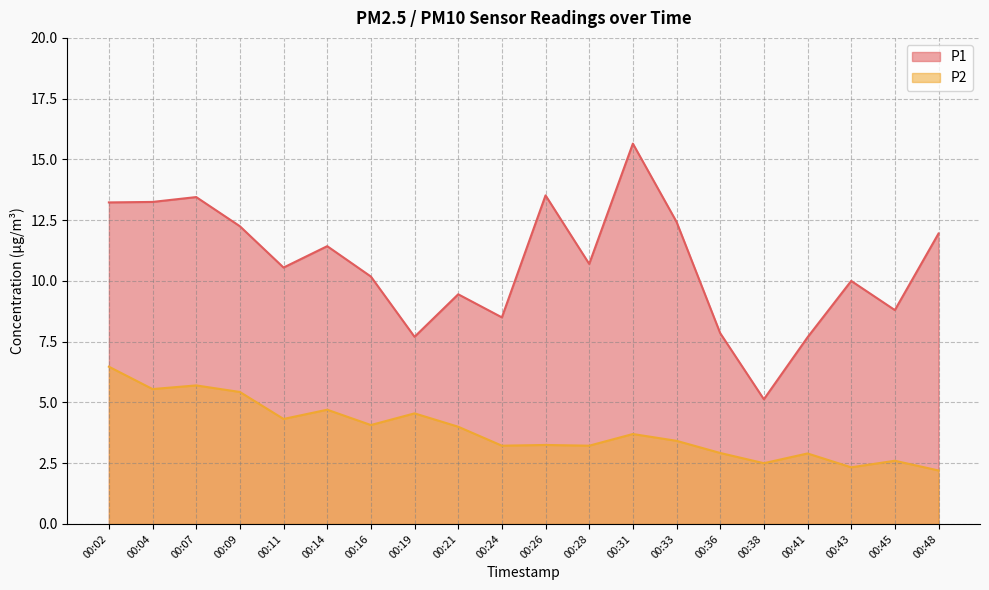

Reading left to right, list all the values displayed in this chart.

P1: 00:02=13.2	00:04=13.2	00:07=13.4	00:09=12.2	00:11=10.6	00:14=11.4	00:16=10.2	00:19=7.7	00:21=9.4	00:24=8.5	00:26=13.5	00:28=10.7	00:31=15.7	00:33=12.4	00:36=7.8	00:38=5.1	00:41=7.7	00:43=10.0	00:45=8.8	00:48=11.9
P2: 00:02=6.5	00:04=5.5	00:07=5.7	00:09=5.4	00:11=4.3	00:14=4.7	00:16=4.1	00:19=4.5	00:21=4.0	00:24=3.2	00:26=3.2	00:28=3.2	00:31=3.7	00:33=3.4	00:36=2.9	00:38=2.5	00:41=2.9	00:43=2.3	00:45=2.6	00:48=2.2